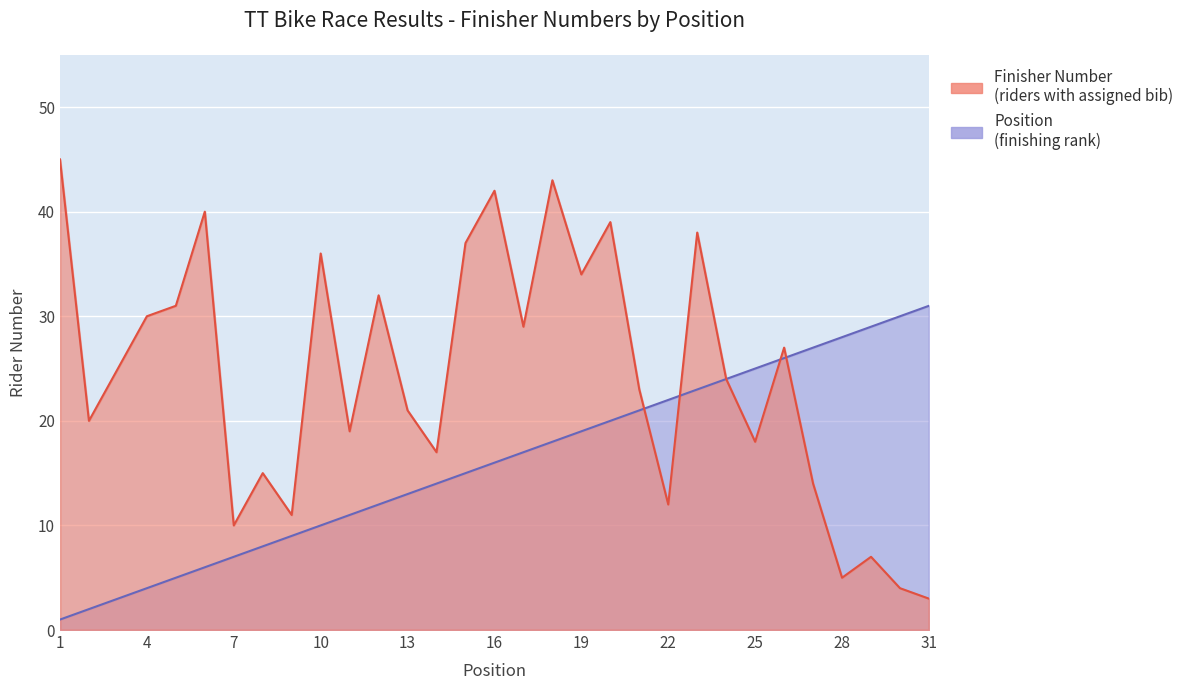

Reading left to right, list all the values displayed in this chart.

Finisher Number: 45	20	25	30	31	40	10	15	11	36	19	32	21	17	37	42	29	43	34	39	23	12	38	24	18	27	14	5	7	4	3
Position: 1	2	3	4	5	6	7	8	9	10	11	12	13	14	15	16	17	18	19	20	21	22	23	24	25	26	27	28	29	30	31